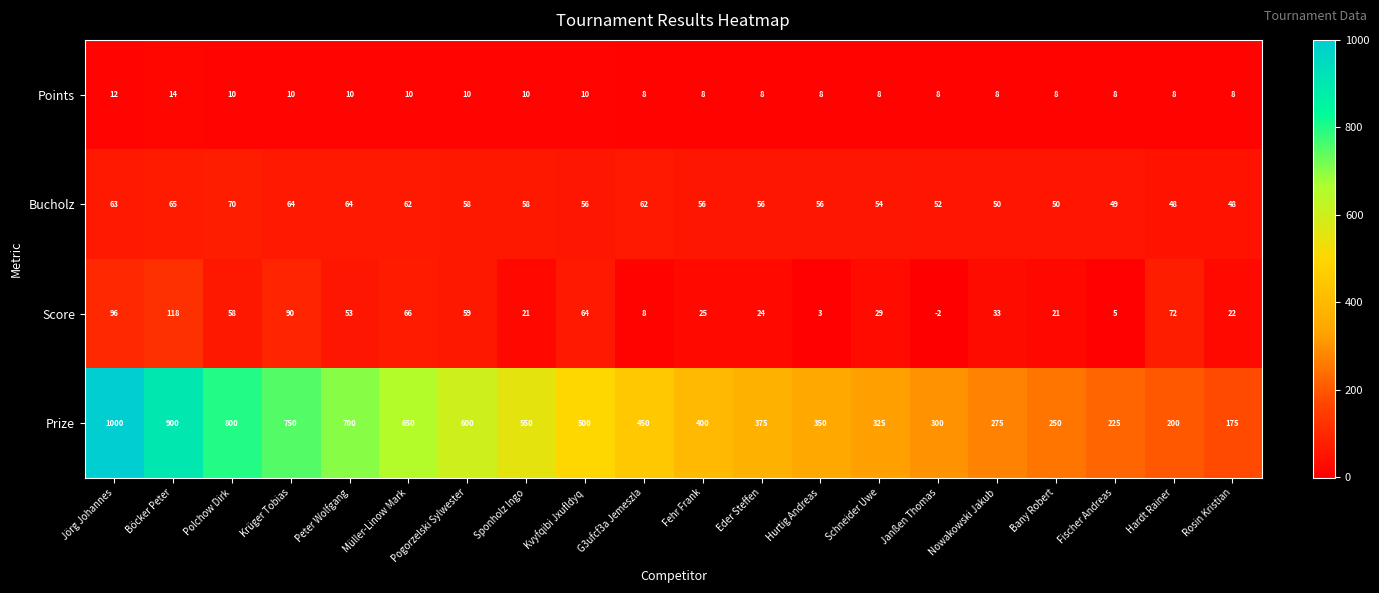

Rank the series at Kvyfqibi Jxufldyq from lowest to highest value.

Points, Bucholz, Score, Prize